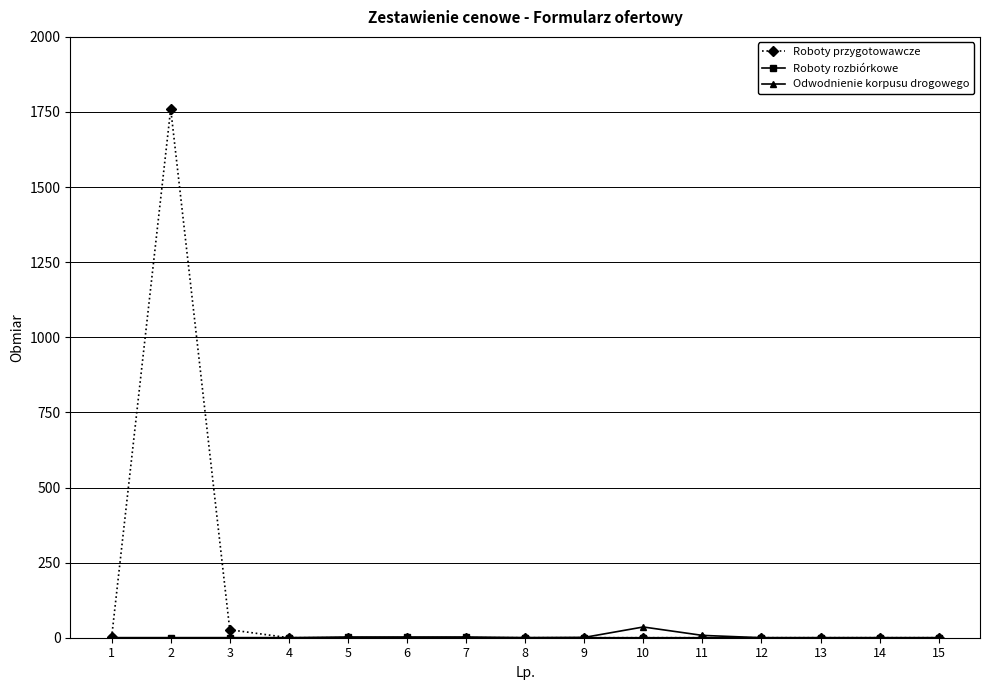

Which series has the widest spread of values?

Roboty przygotowawcze